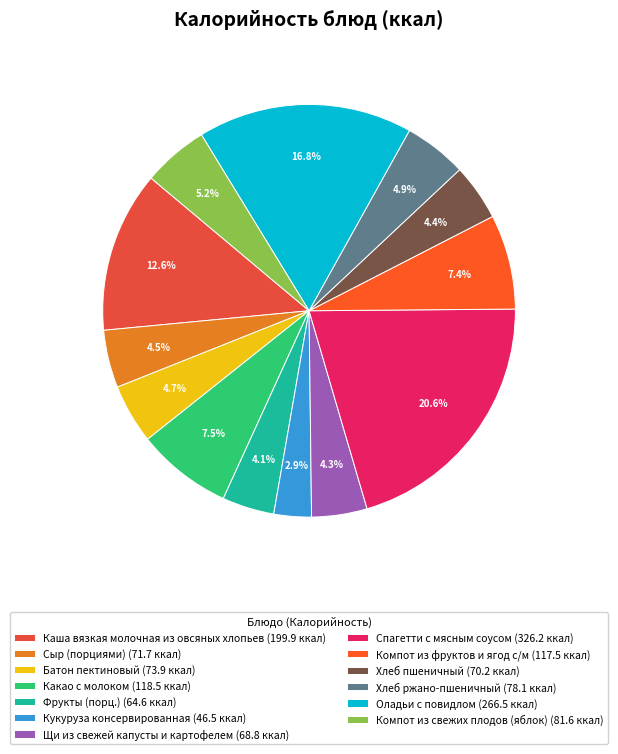

What is the ratio of the value at Компот из фруктов и ягод с/м to the value at Хлеб пшеничный?

1.7